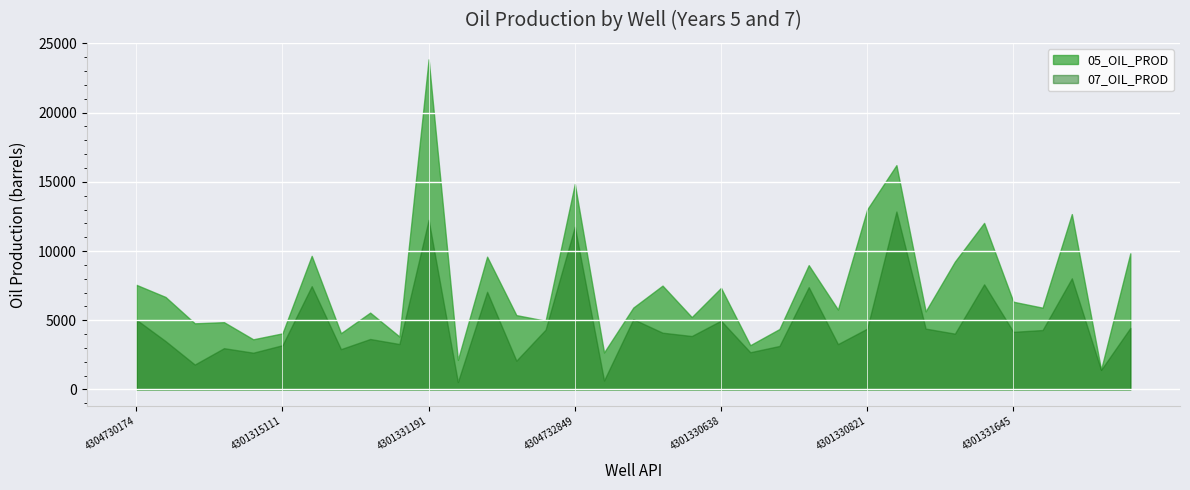

Which series has the largest total across all categories?

05_OIL_PROD